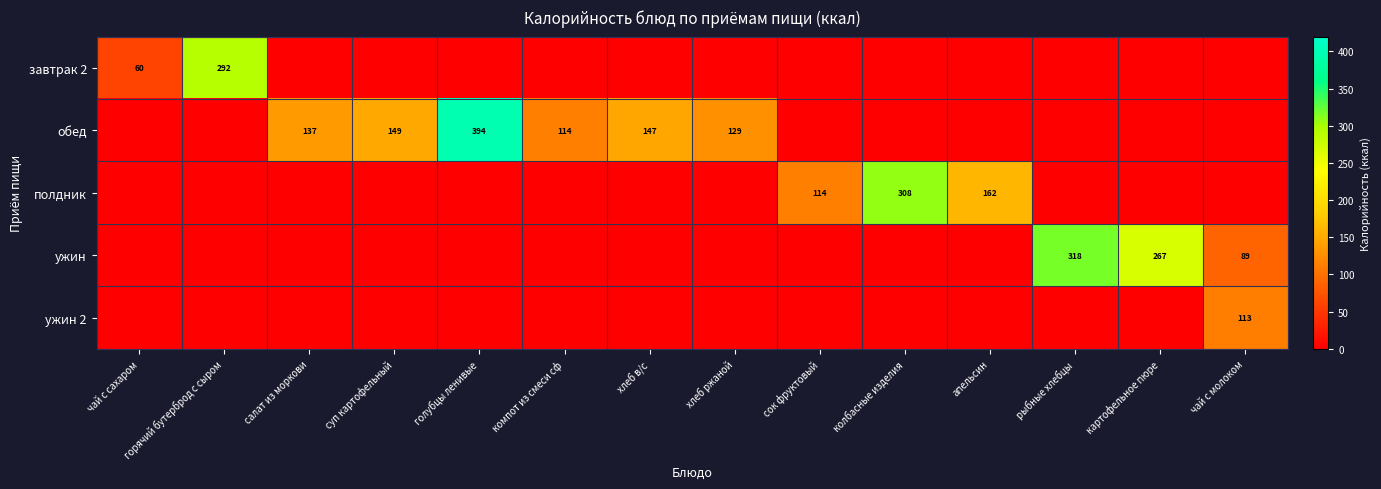

True or false: ужин has a value of 514 at рыбные хлебцы.

False